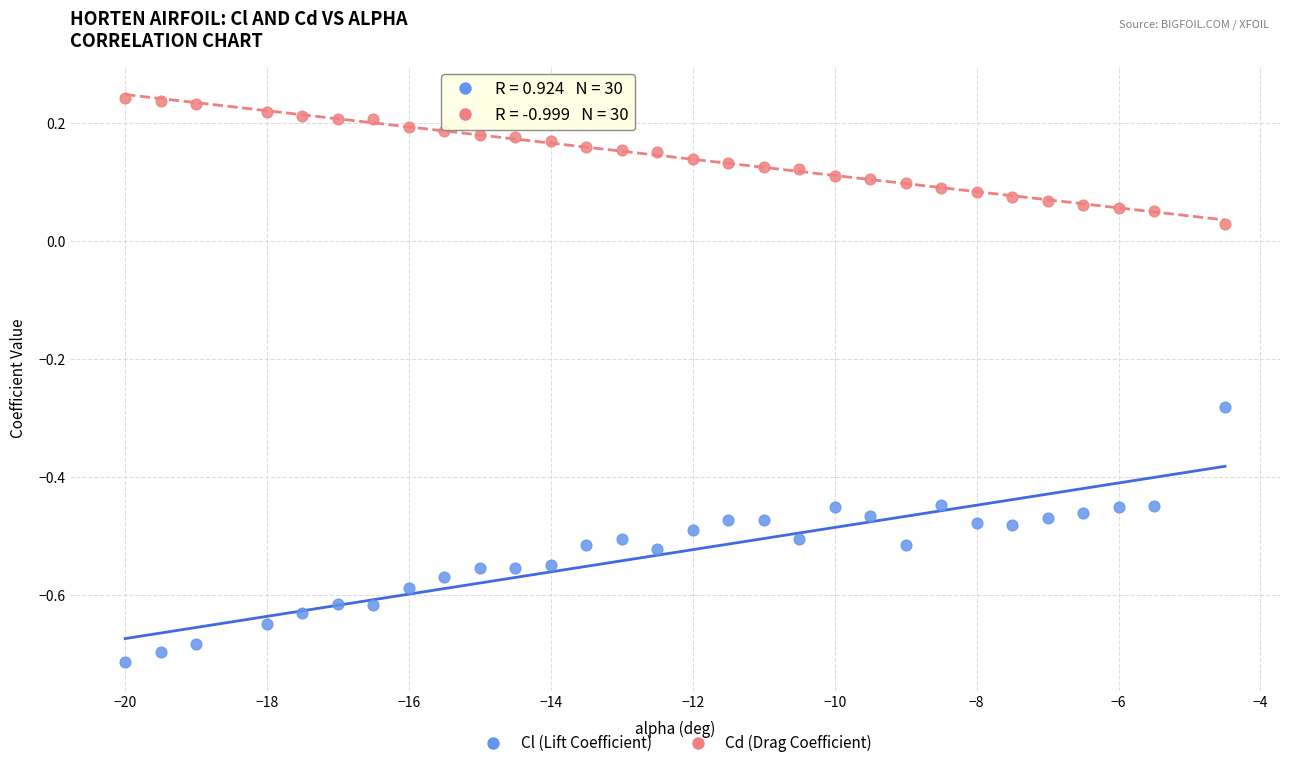

Across all data points, what is the range of X values (max minus min)?

15.5